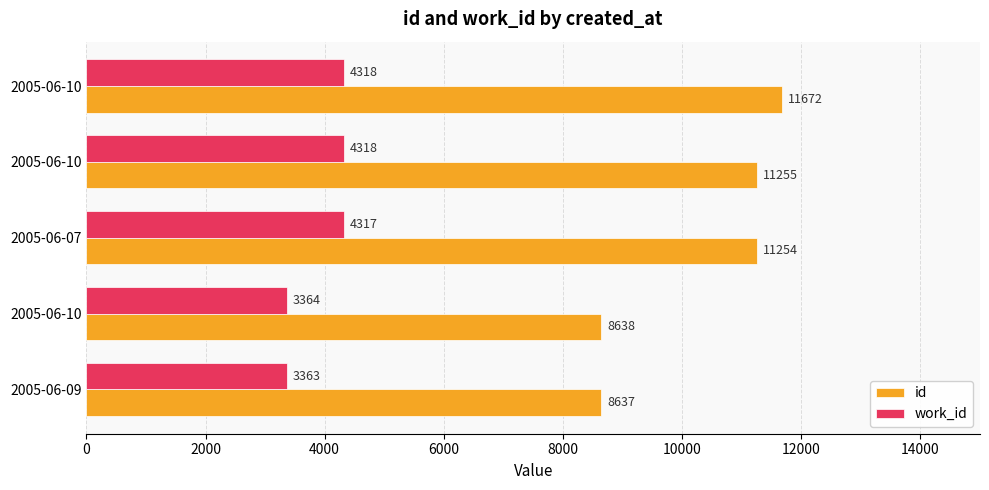

What is the difference between the maximum and second lowest values in the id series?

3034